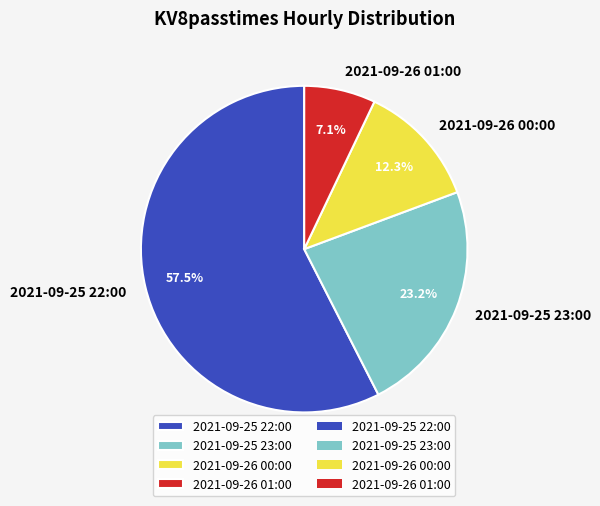

Between 2021-09-26 01:00 and 2021-09-25 23:00, which is larger?

2021-09-25 23:00